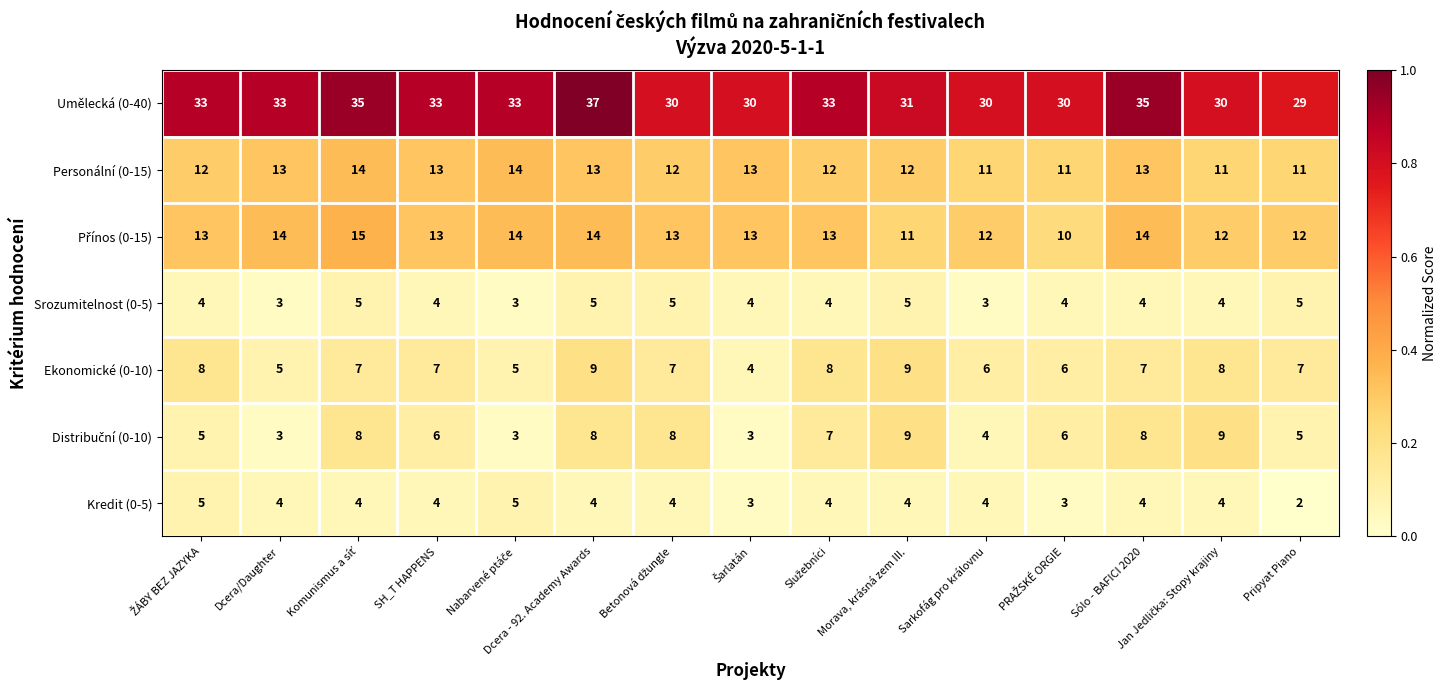

How many categories are shown in the chart?

15